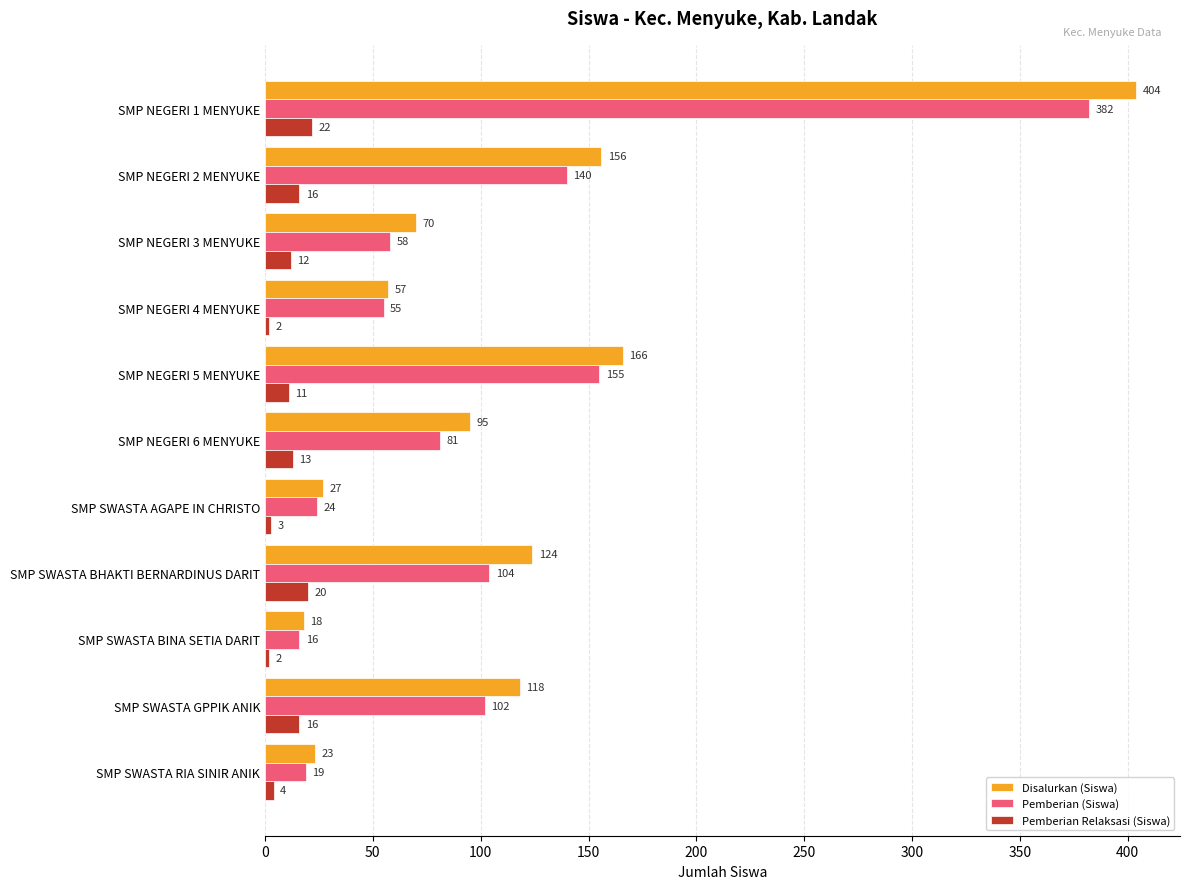

What is the sum of the Pemberian (Siswa) values at SMP SWASTA BINA SETIA DARIT and SMP SWASTA GPPIK ANIK?

118